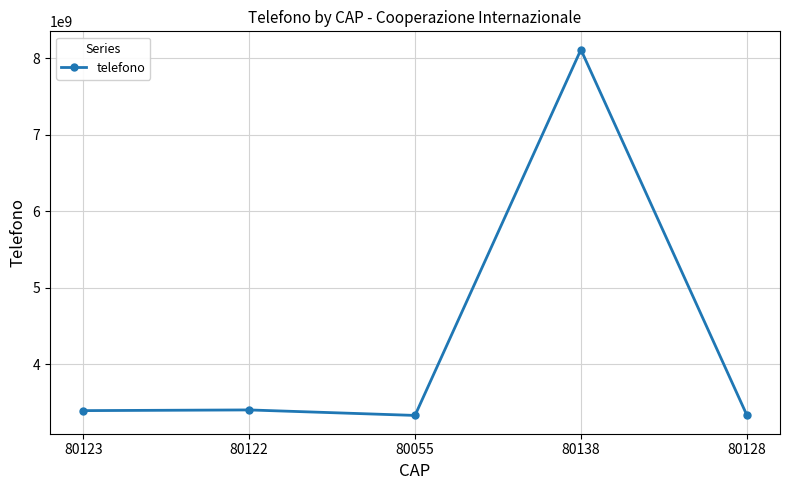

Is it true that the value at 80055 is 3334092280?

True